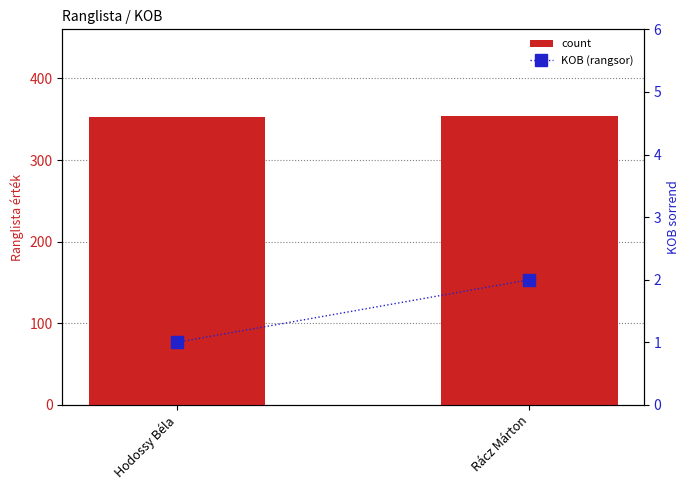

What is the sum of the KOB (rangsor) values at Rácz Márton and Hodossy Béla?

3